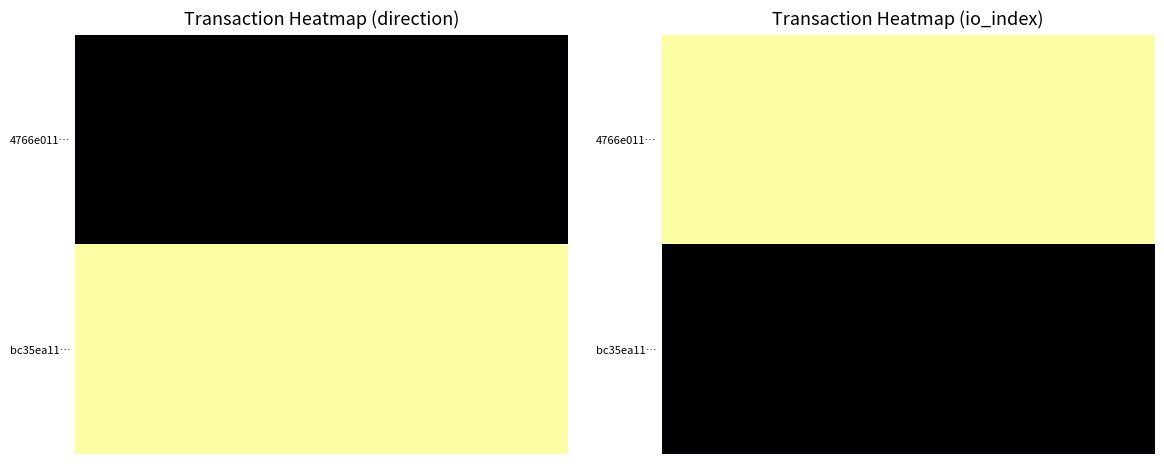

How many data points in bc35ea1149cced4a95423bb812b1fb566a89a41 are less than 1?

1